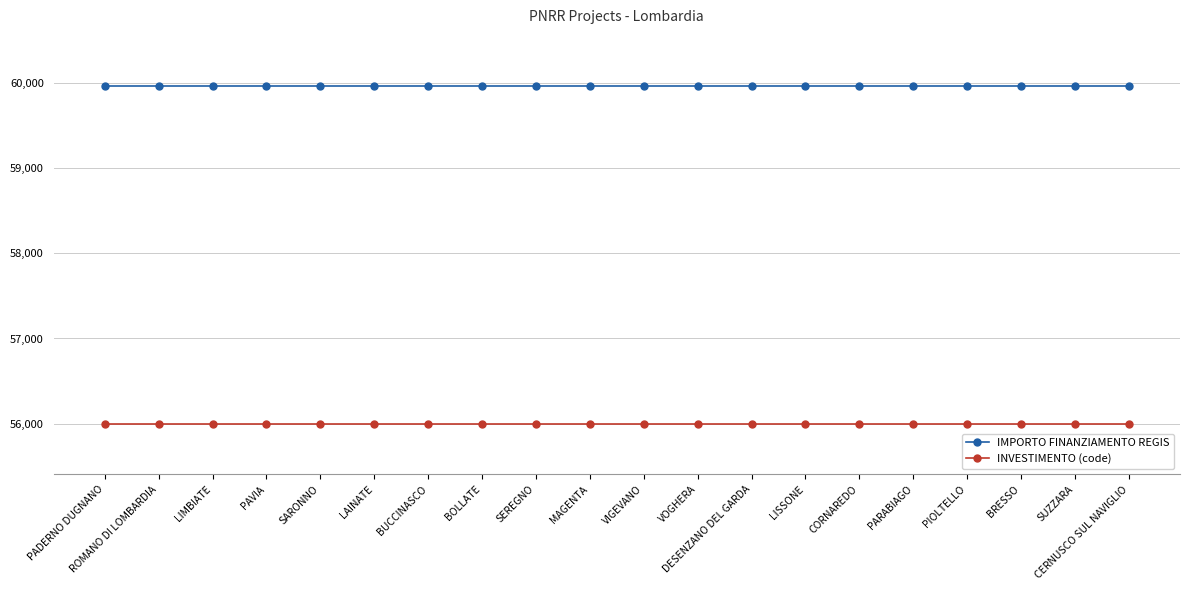

List the series in order of their overall mean, highest first.

IMPORTO FINANZIAMENTO REGIS, INVESTIMENTO (code)